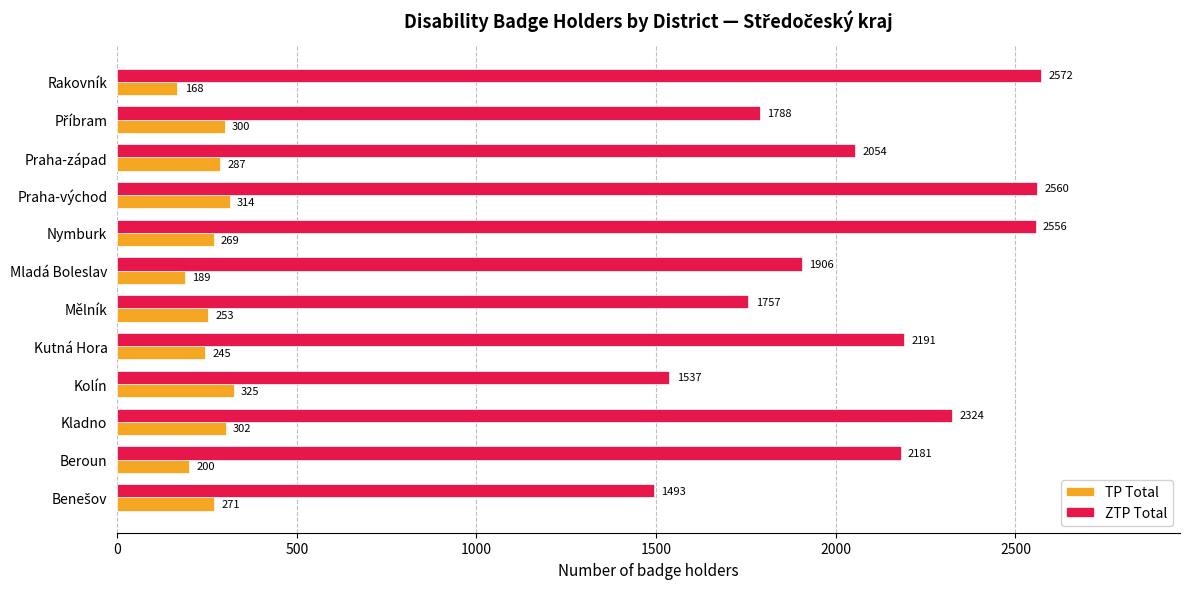

Which series changed the most between Nymburk and Rakovník?

TP Total